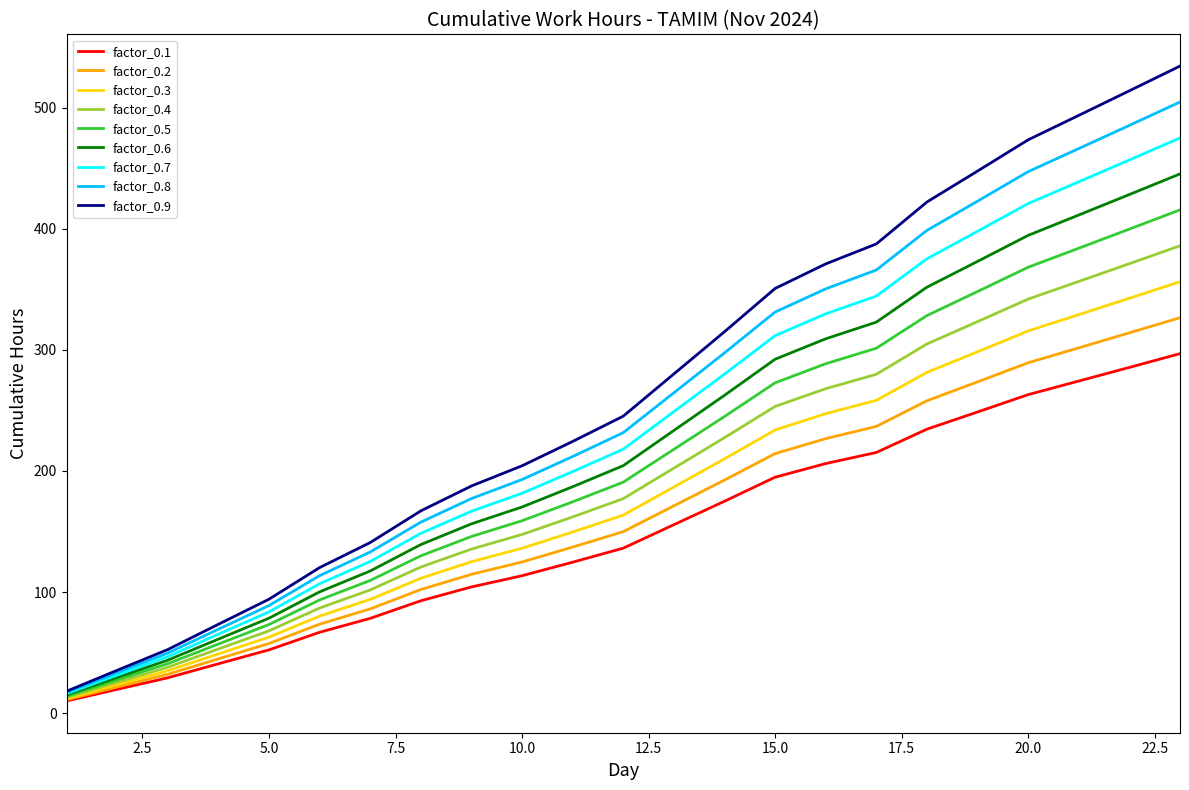

List the series in order of their peak value, lowest first.

factor_0.1, factor_0.2, factor_0.3, factor_0.4, factor_0.5, factor_0.6, factor_0.7, factor_0.8, factor_0.9